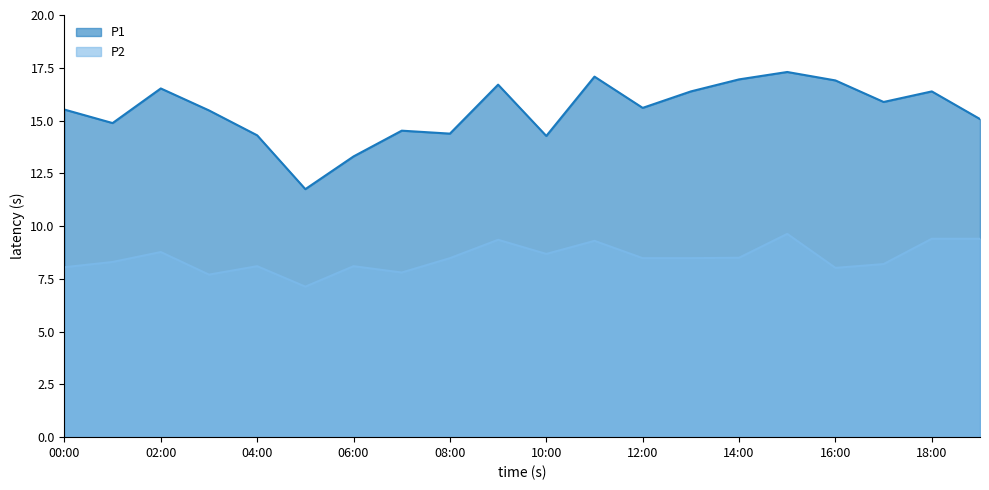

True or false: P1 has a value of 19.8 at 04:00.

False